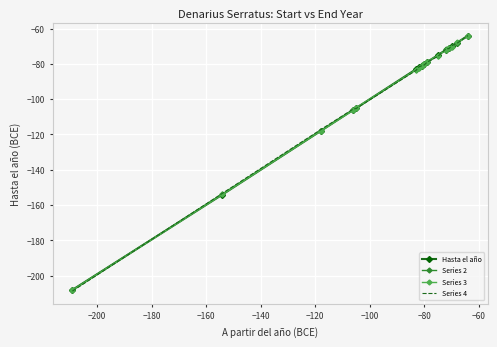

Which series has the widest spread of values?

Series 4